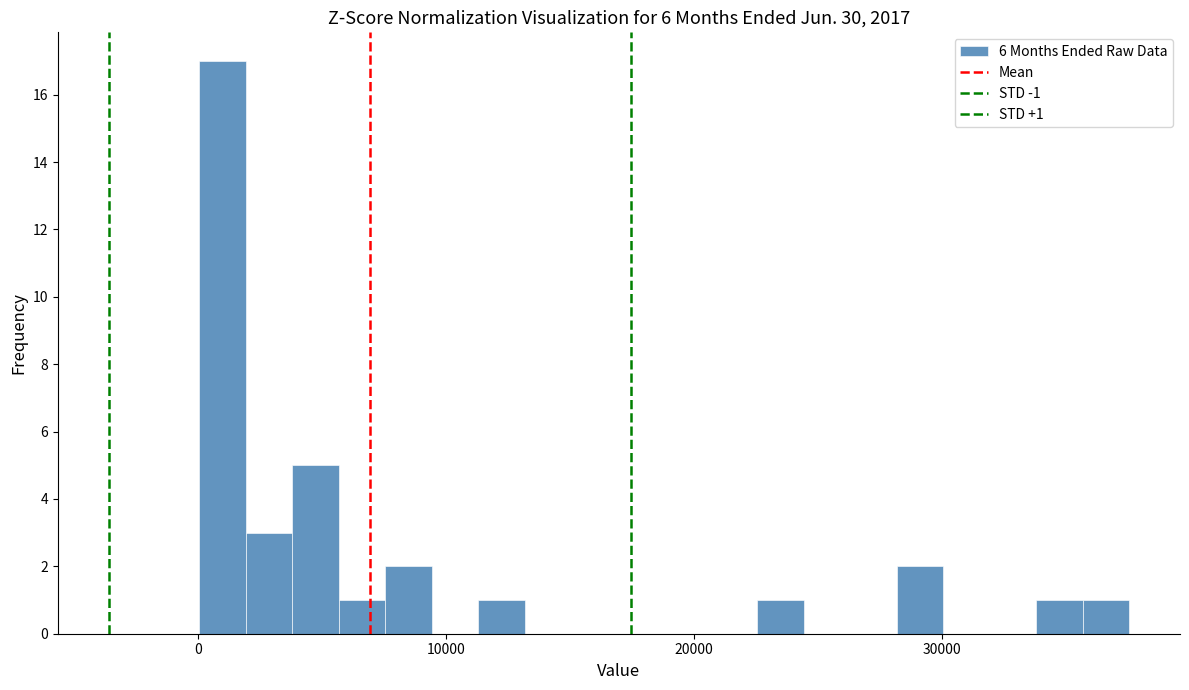

Read against the x-axis, roughly where is the centre of the tallest bar?

1000